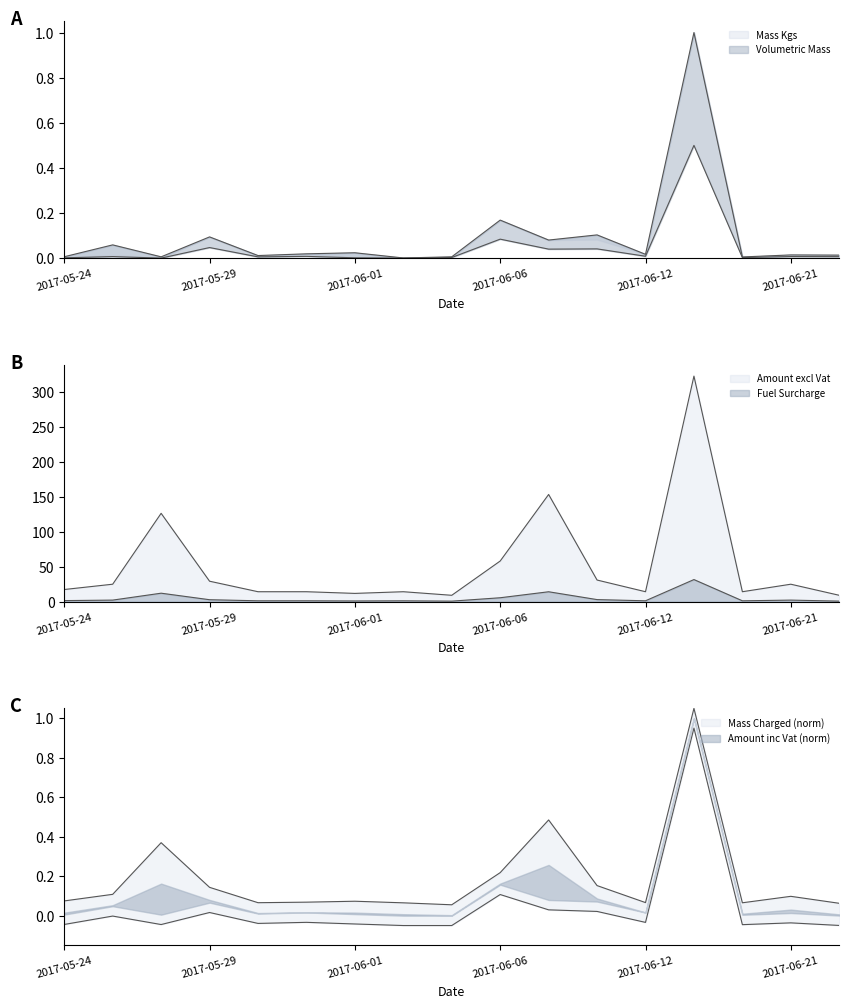

Which series has the widest spread of values?

Fuel Surcharge